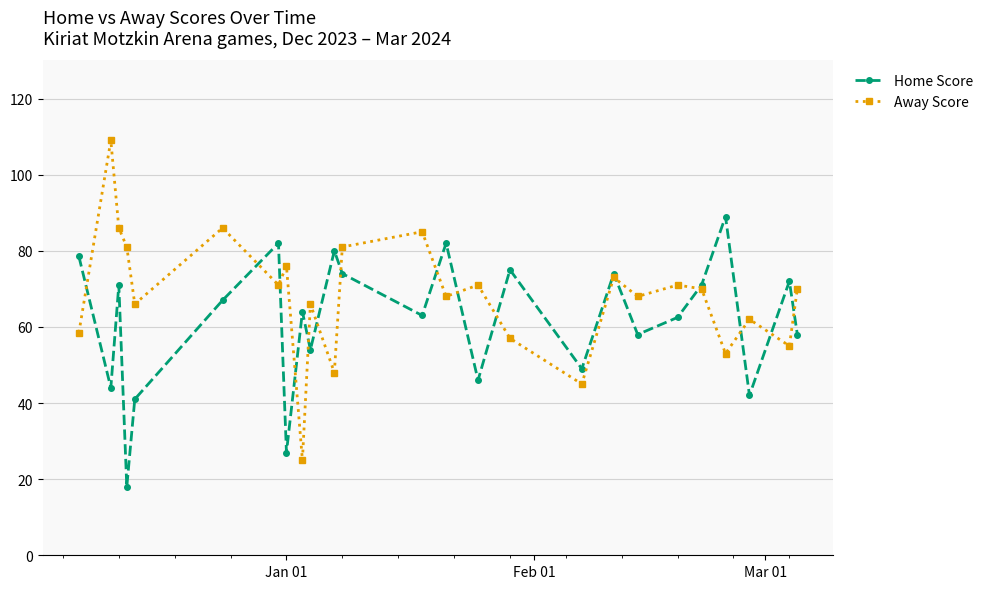

What is the minimum value for Away Score?

25.0